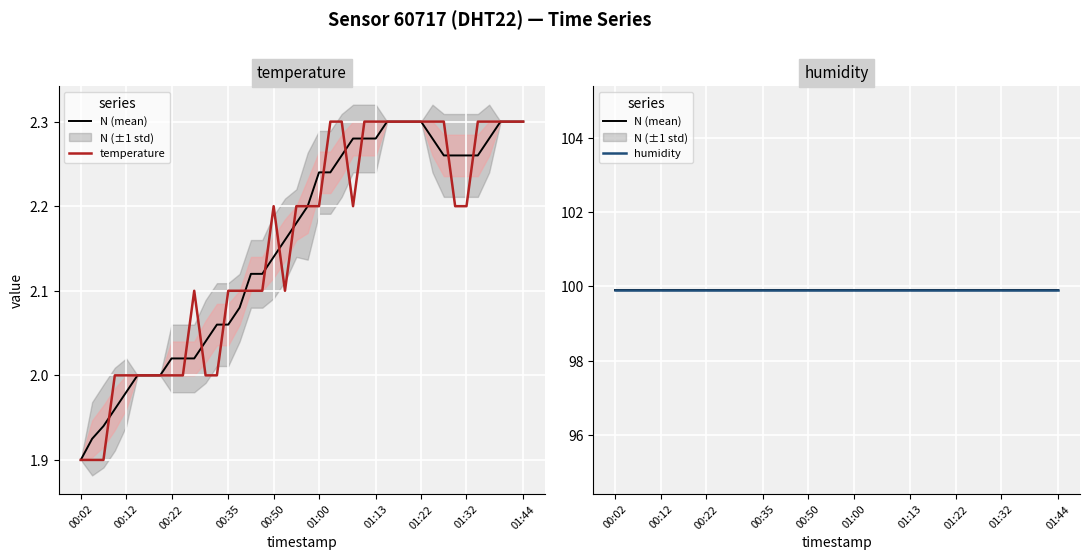

Which series has the widest spread of values?

temperature